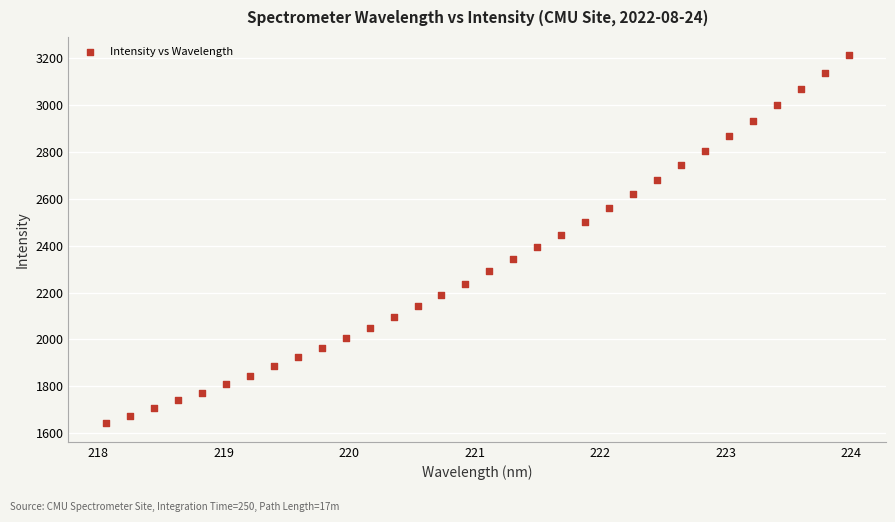

What is the range of Y values (max minus min)?

1572.2